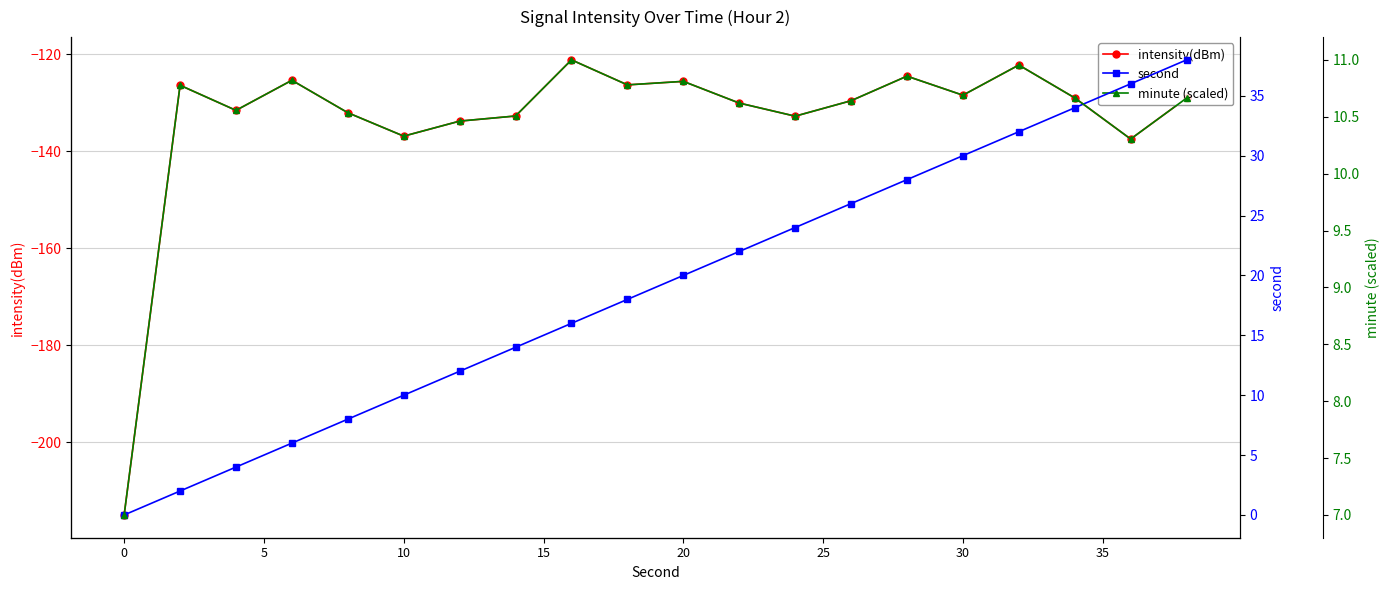

How many lines are shown in the chart?

3